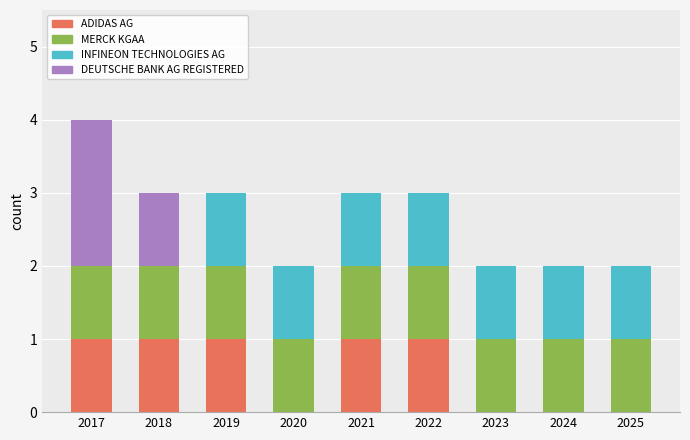

True or false: ADIDAS AG has a value of 1 at 2019.

True